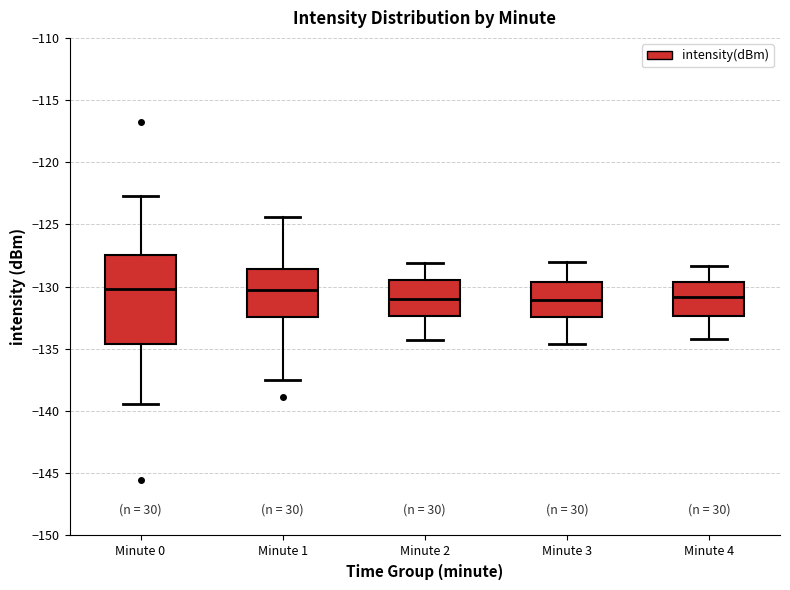

Where does the median line of the box for Minute 0 sit on the y-axis? The values are not printed on the chart, so give them approximately, as read against the axis.

-130.0